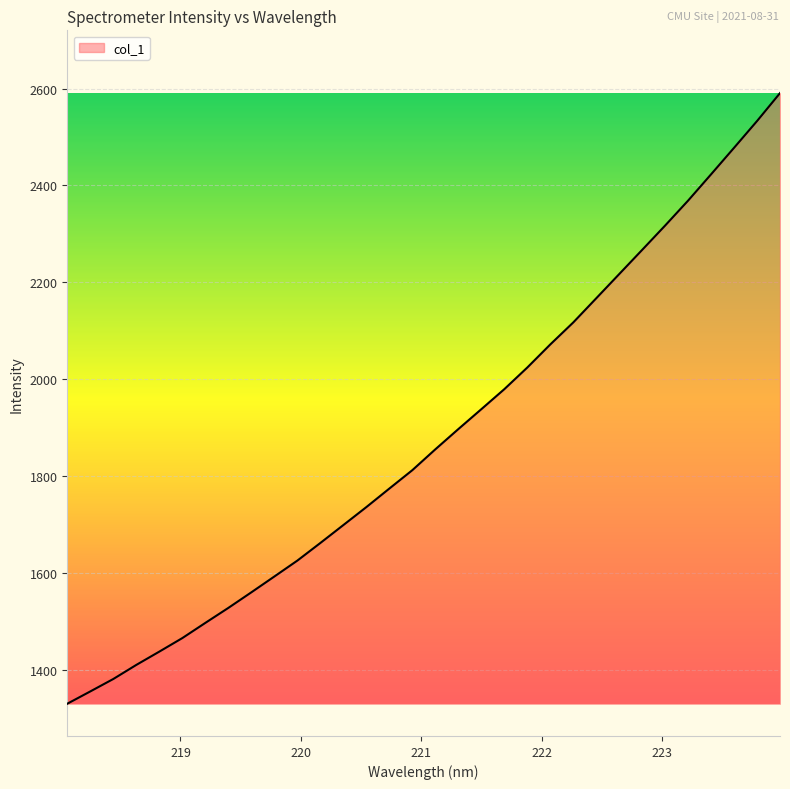

What is the greatest value displayed?

2590.7